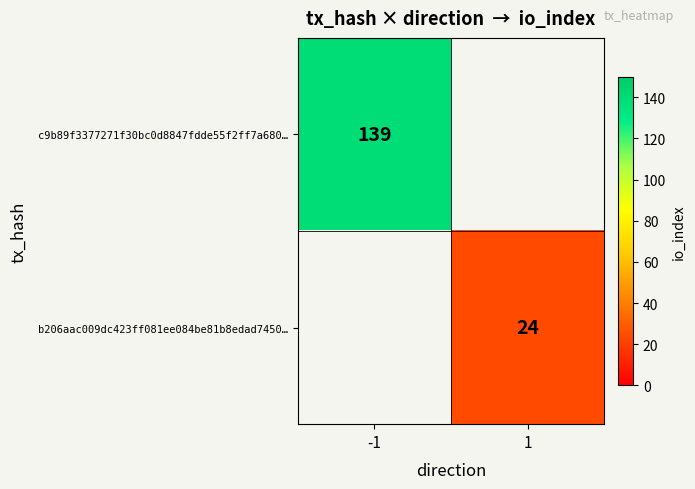

The value of c9b89f3377271f30bc0d8847fdde55f2ff7a680… at -1 is 139. True or false?

True